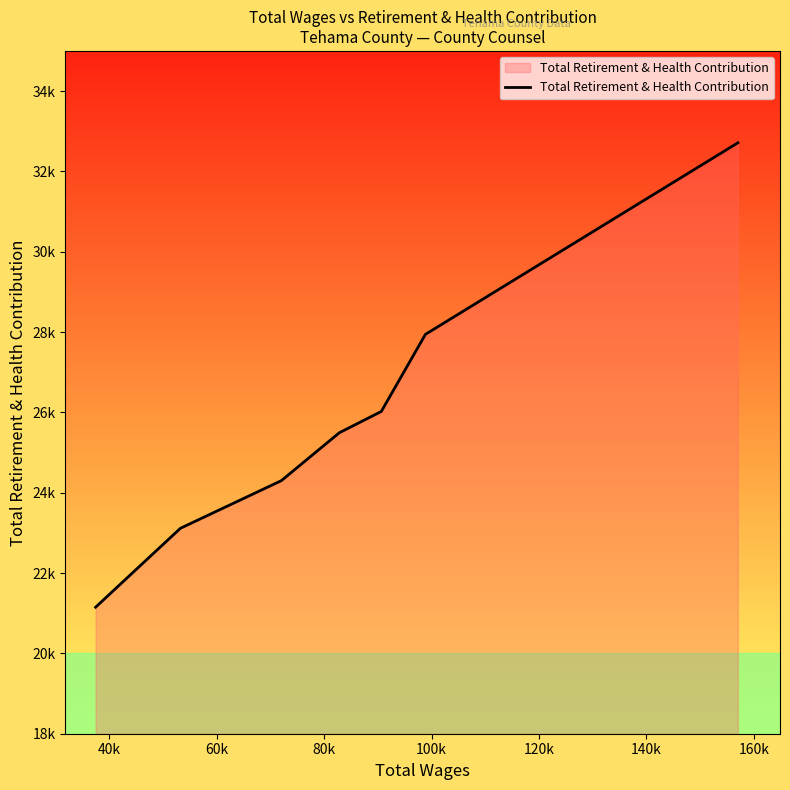

Does the chart have visible grid lines?

No